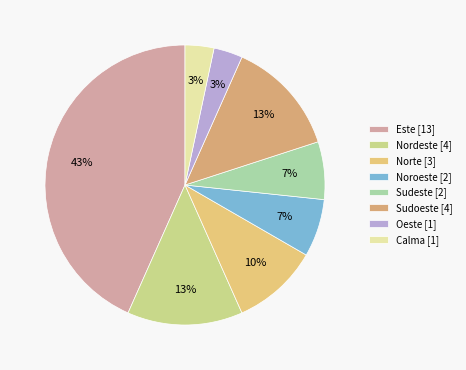

How many segments does this pie chart have?

8